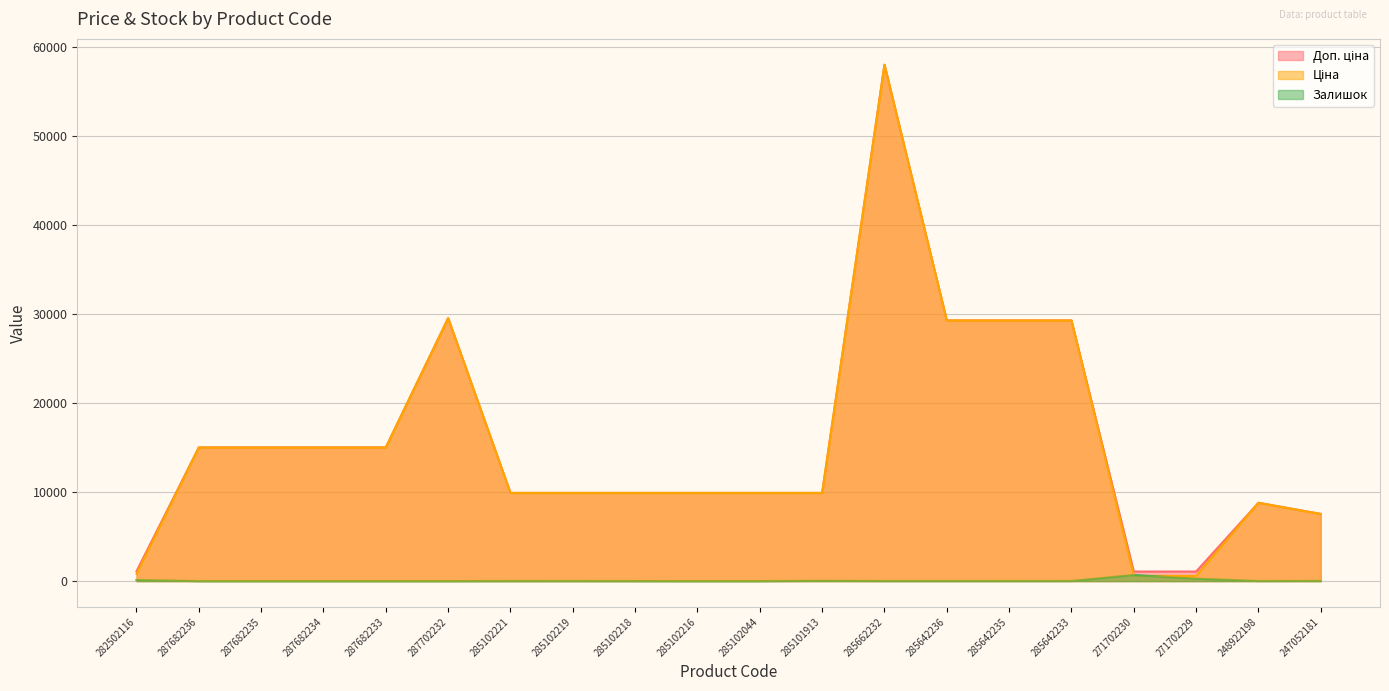

What is the greatest value displayed?

58037.0